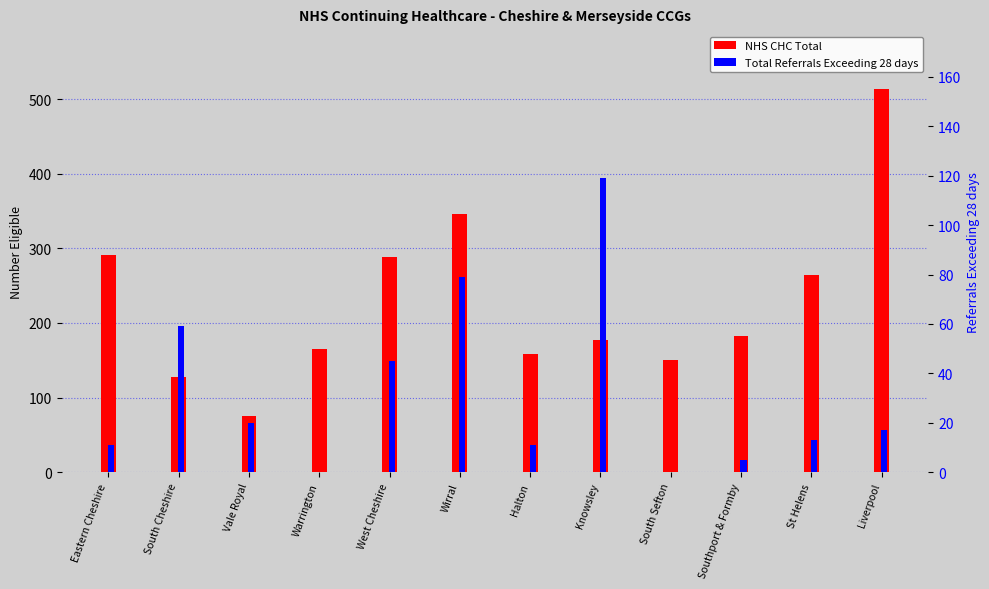

What is the total value across all series at Vale Royal?

95